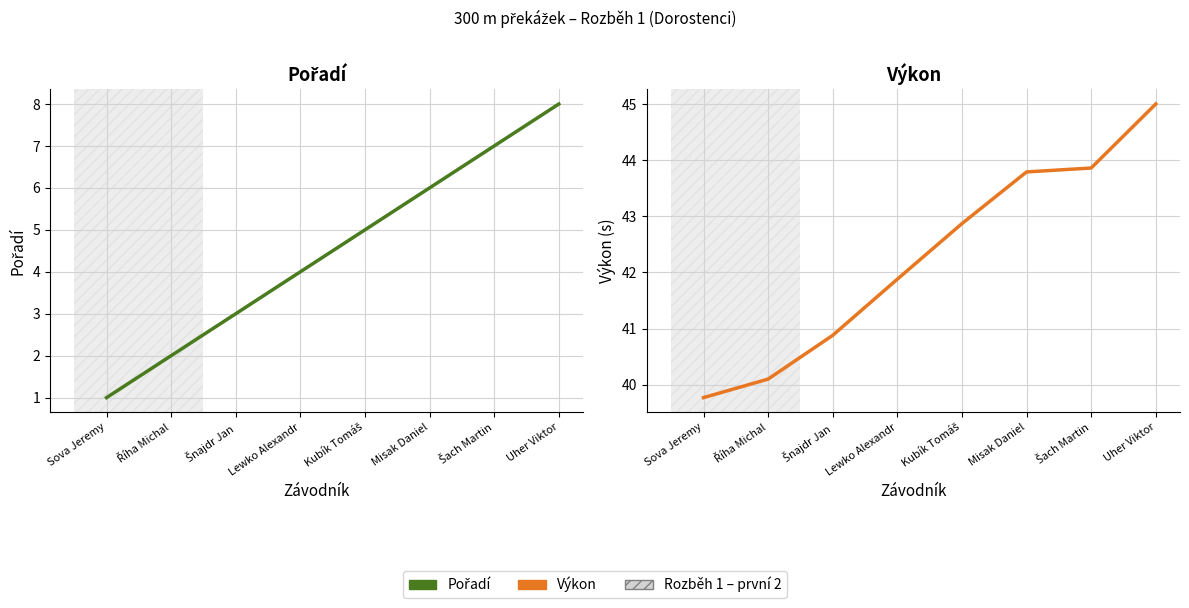

What is the value of the Výkon point at the 4th from the left?

41.9